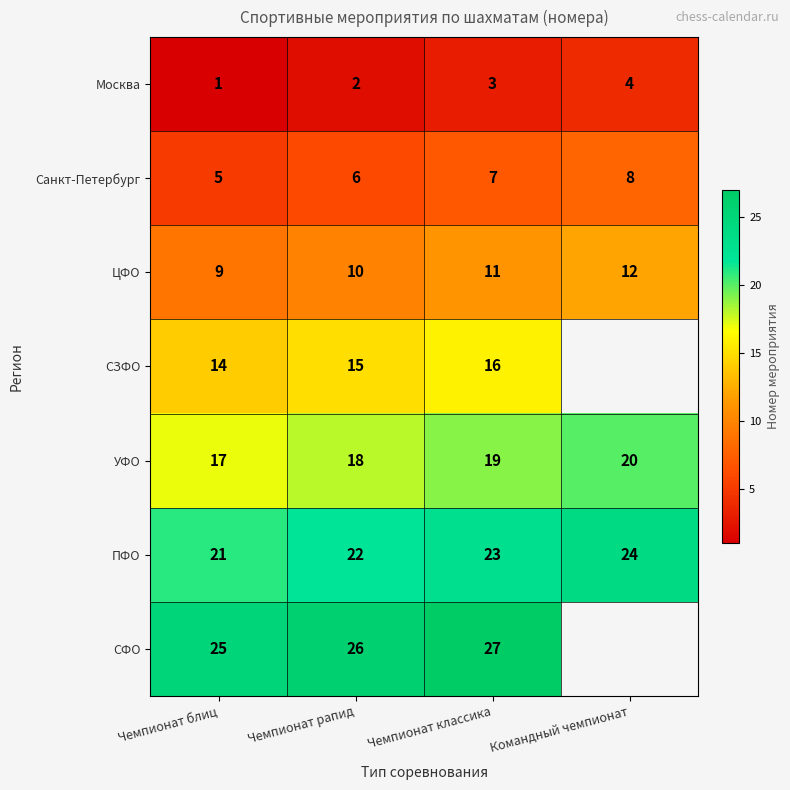

What value does the ПФО series have at Чемпионат классика?

23